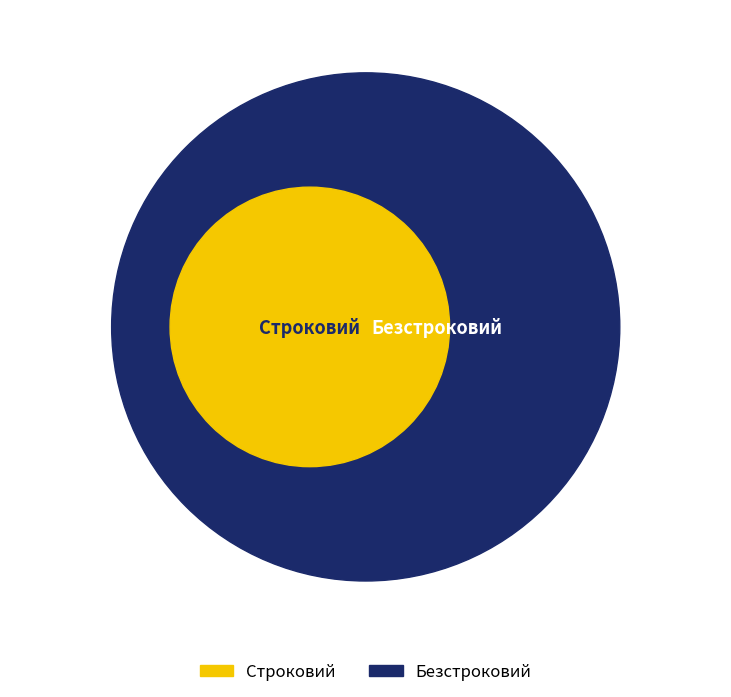

What percentage is the Строковий slice, to the nearest percent?

33%